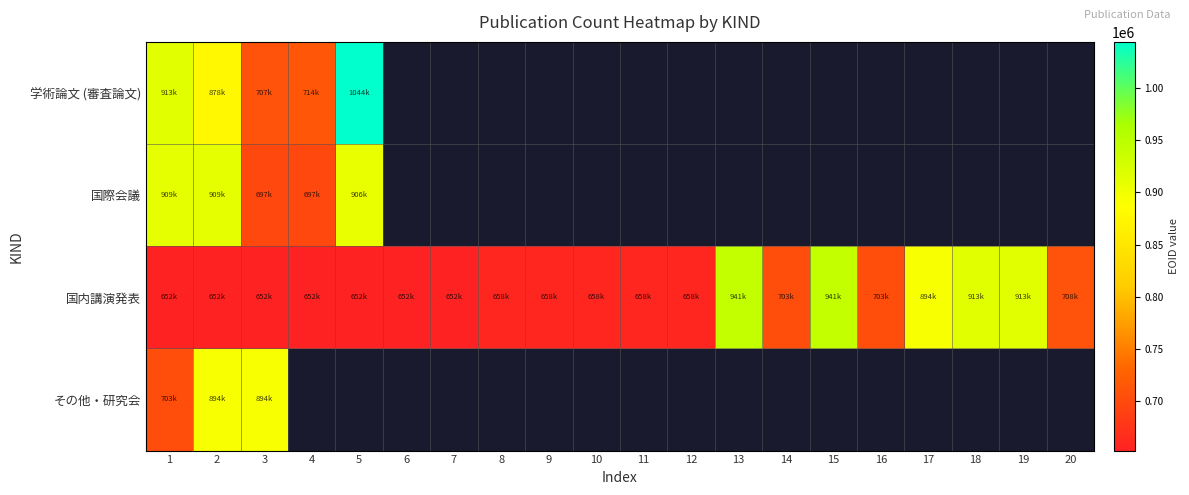

Which series has the widest spread of values?

学術論文 (審査論文)